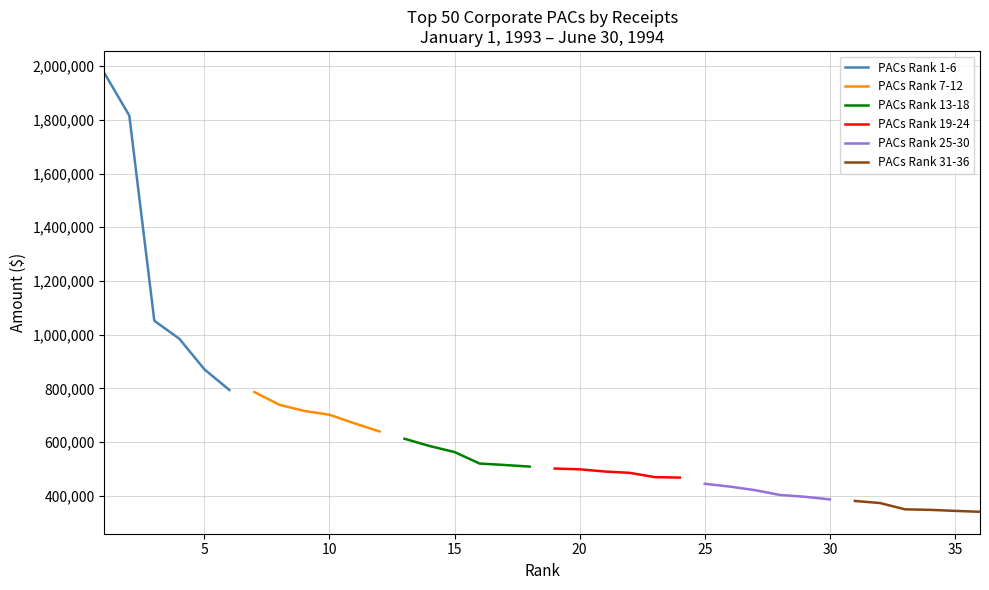

What is the average value of the PACs Rank 25-30 series?

414065